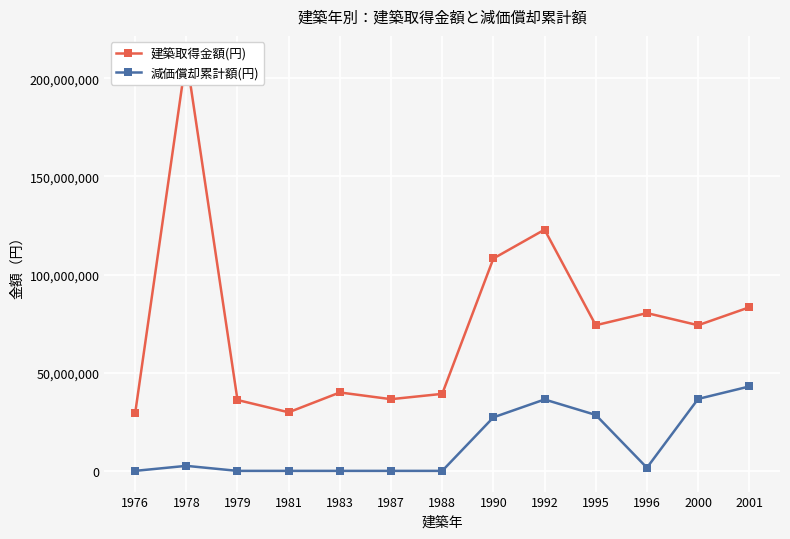

Reading right to left, what are all the values shown in this chart?

建築取得金額(円): 83314000	74182000	80370000	74182000	122863000	108169000	39225000	36513000	39943000	29829000	36093000	211000000	29232000
減価償却累計額(円): 42990024	36645908	1596190	28485888	36367448	27258588	1	1	1	1	1	2559149	1